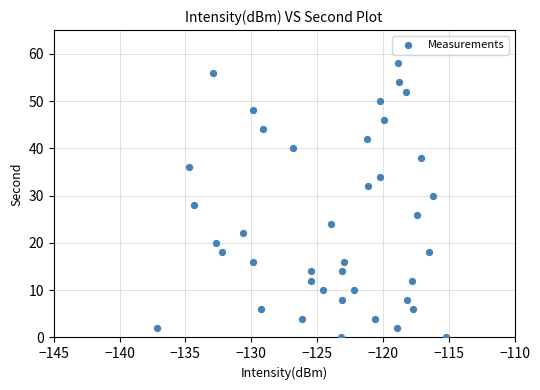

What is the range of Y values (max minus min)?

58